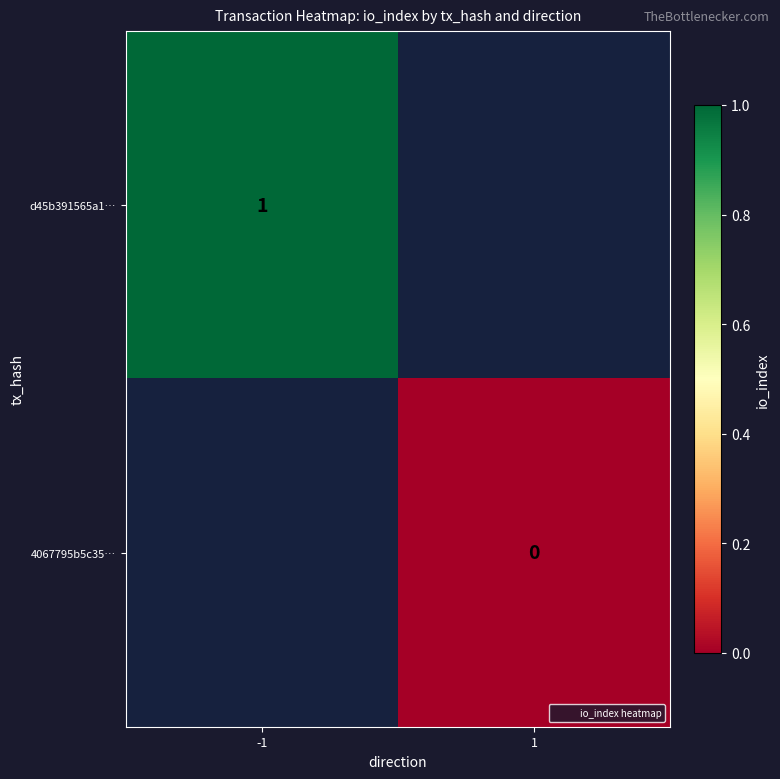

At which label does 4067795b5c35… reach its peak?

-1